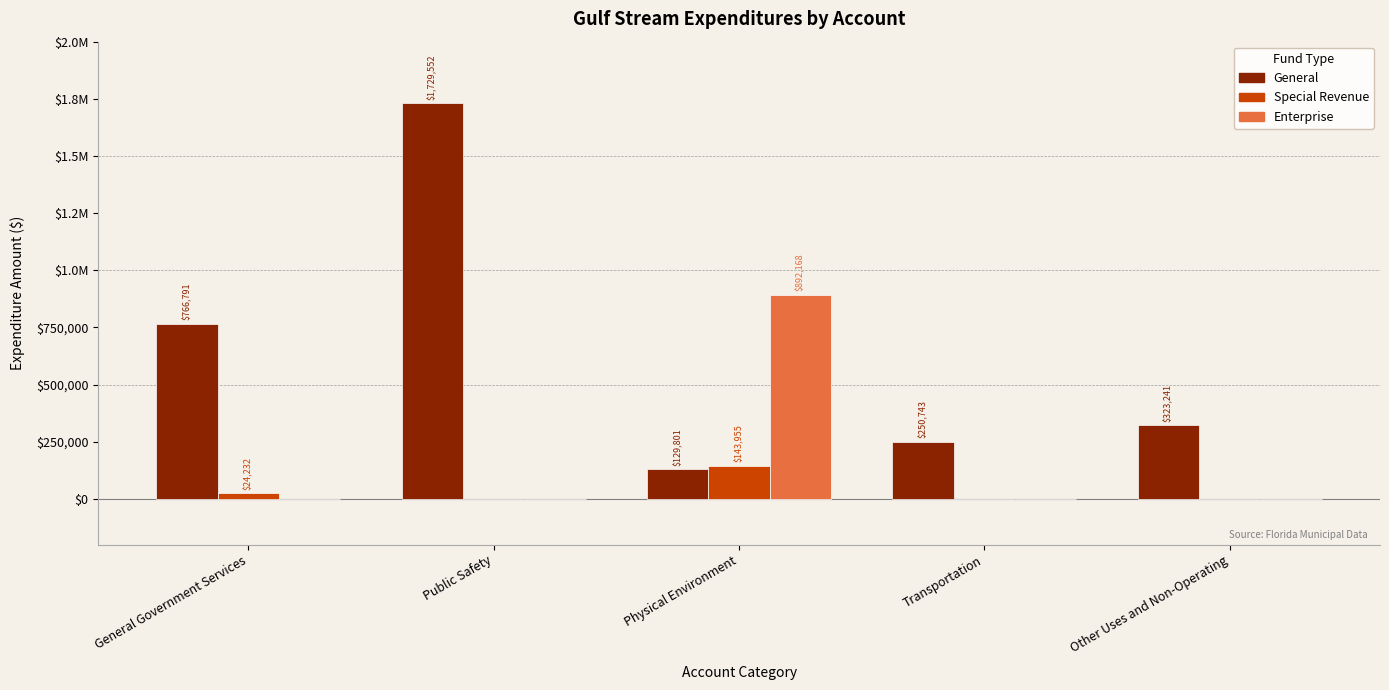

Which label corresponds to the smallest value in the chart?

Public Safety